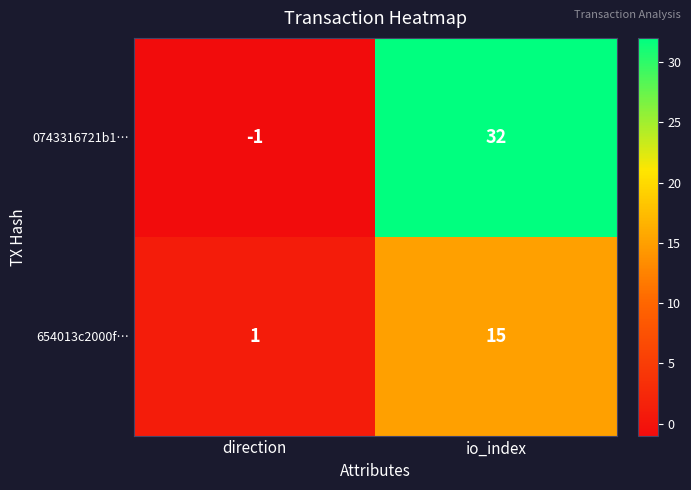

List the series in order of their overall mean, lowest first.

654013c2000f…, 0743316721b1…